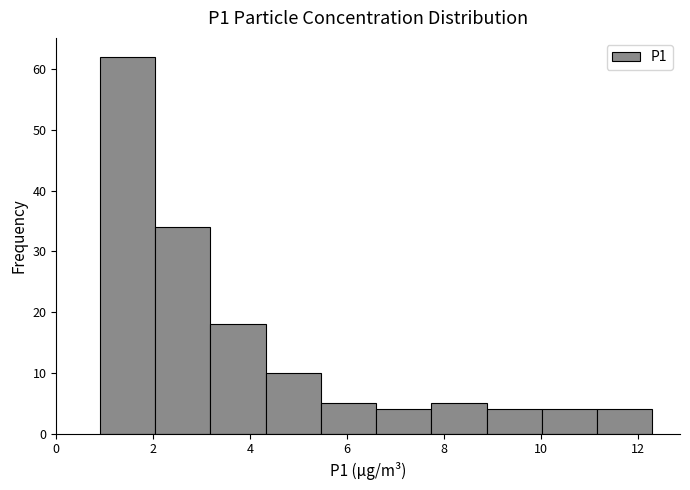

Reading left to right, transcribe this chart: for each bar, give the range it covers on the x-axis and its height. Neither the bar edges nor the heights are printed on the chart, so give them approximately, as read against the axes.

0.90 to 2.04: 62
2.04 to 3.18: 34
3.18 to 4.32: 18
4.32 to 5.46: 10
5.46 to 6.60: 5
6.60 to 7.74: 4
7.74 to 8.88: 5
8.88 to 10.02: 4
10.02 to 11.16: 4
11.16 to 12.30: 4